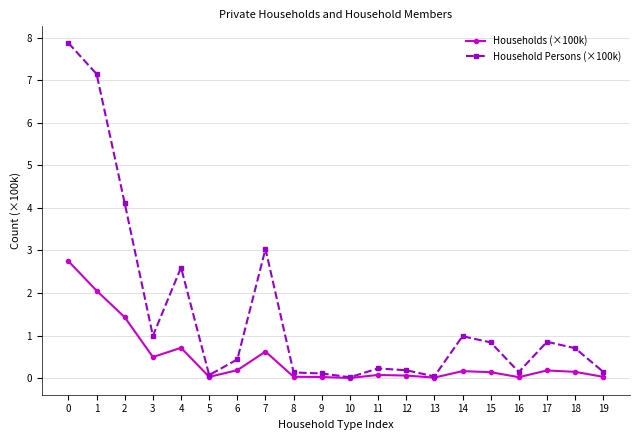

Which series has the largest total across all categories?

Household Persons (×100k)